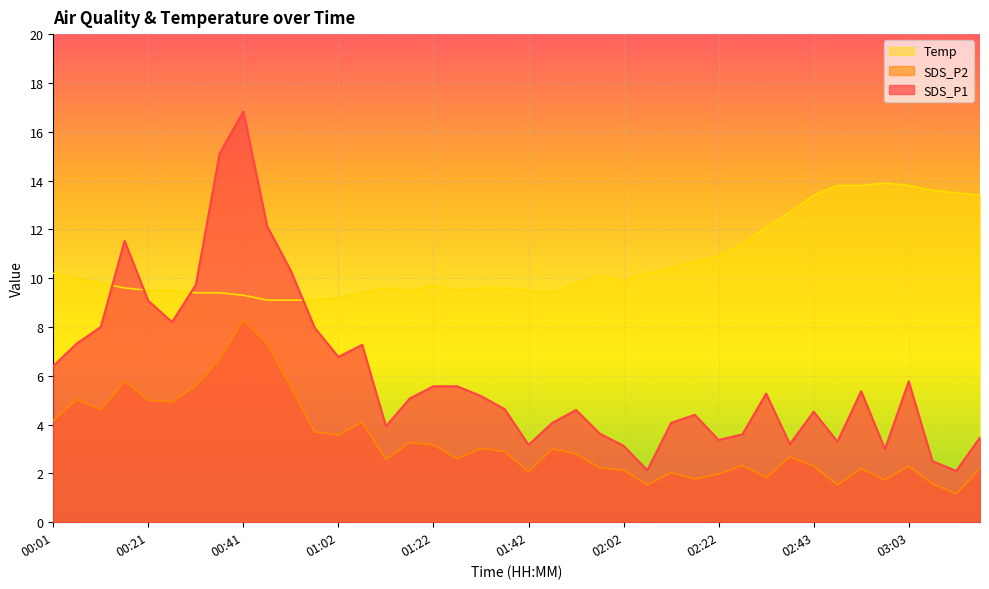

Does the chart display data point markers on the line(s)?

No